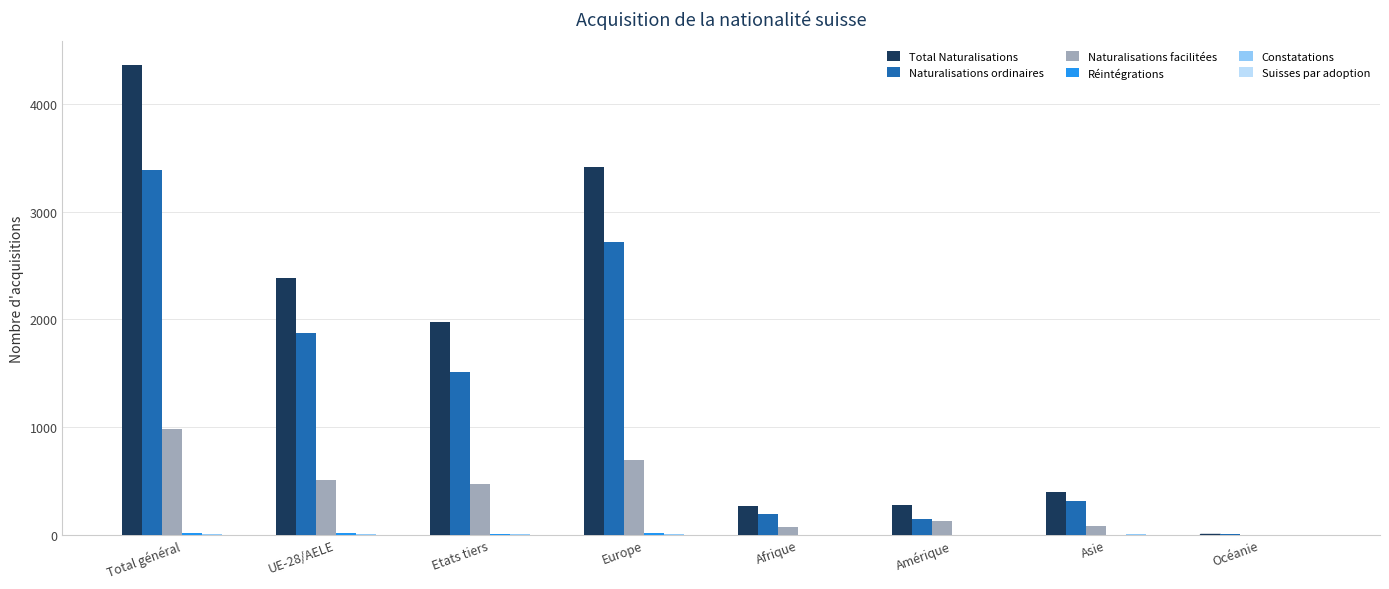

The value of Naturalisations facilitées at Total général is 1702. True or false?

False